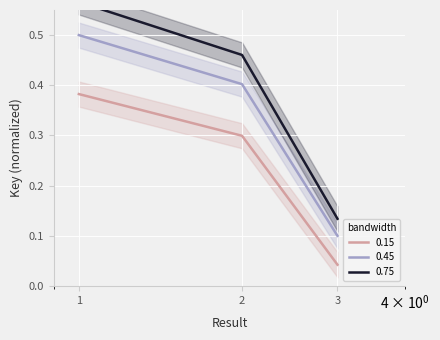

What is the value of the 2nd point from the left?

0.3